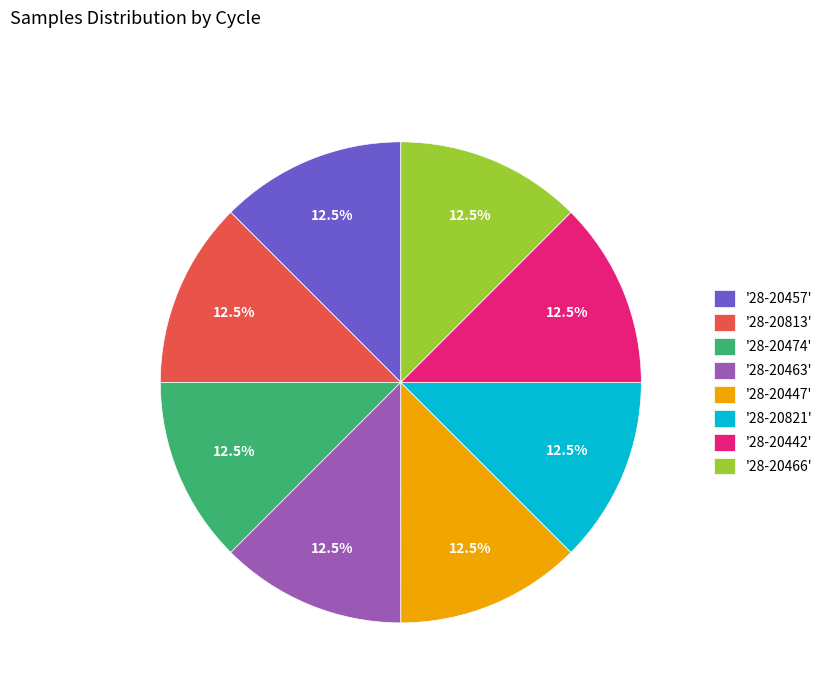

What is the ratio of the value at '28-20463' to the value at '28-20474'?

1.0